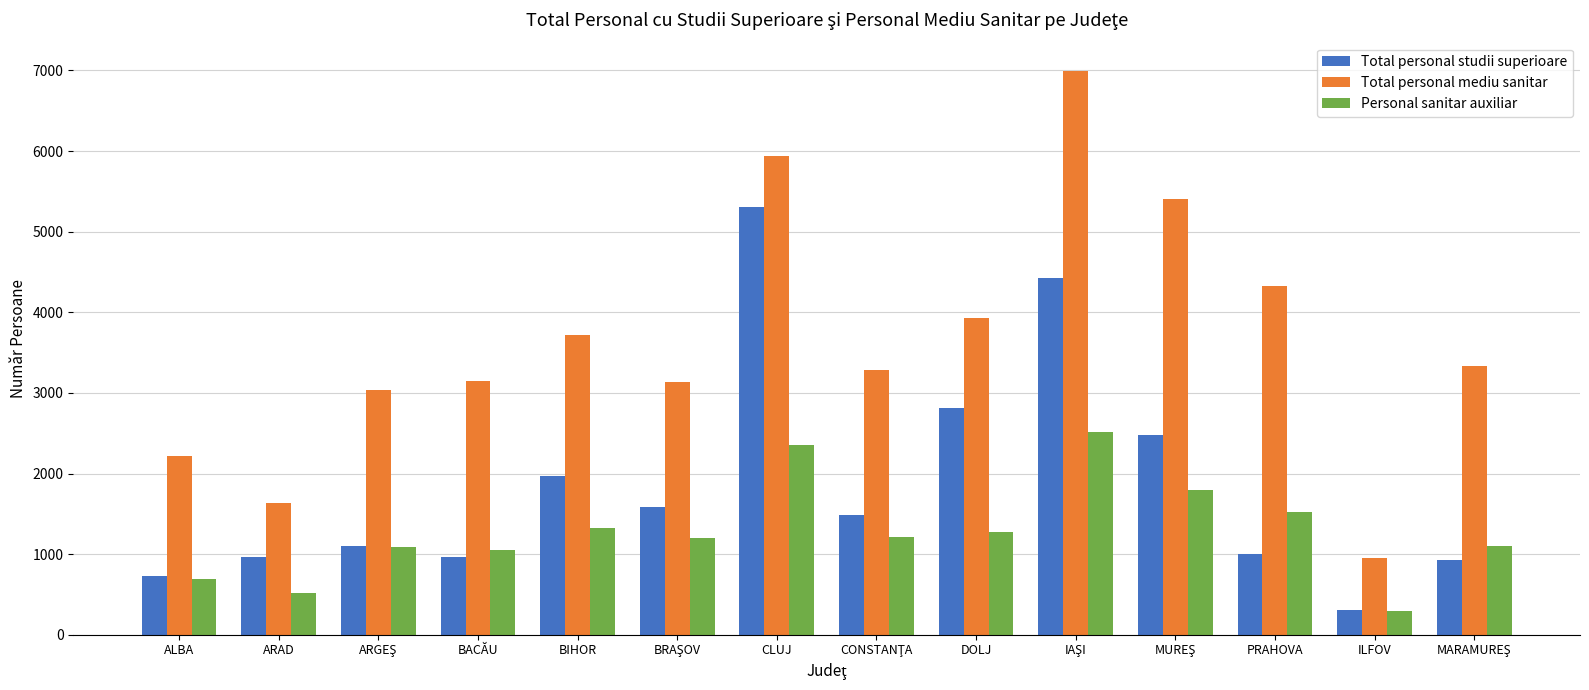

List the series in order of their peak value, lowest first.

Personal sanitar auxiliar, Total personal studii superioare, Total personal mediu sanitar